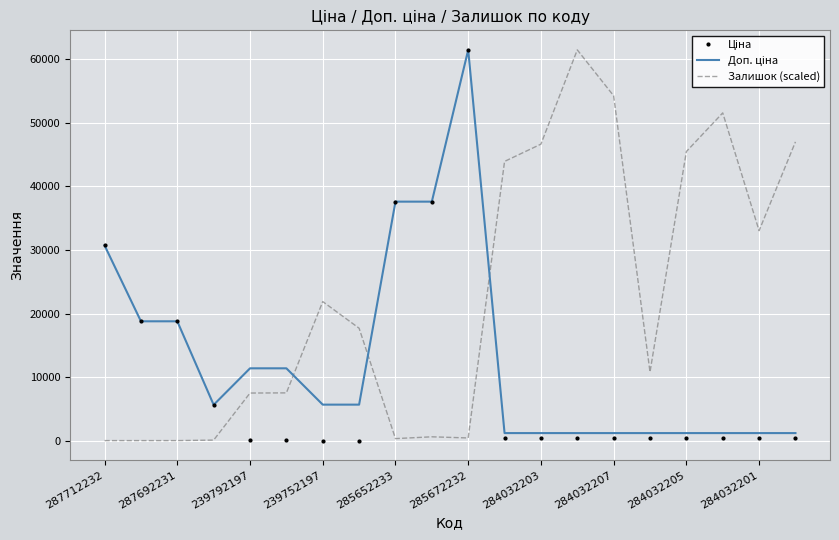

What is the maximum value shown in the chart?

61434.3